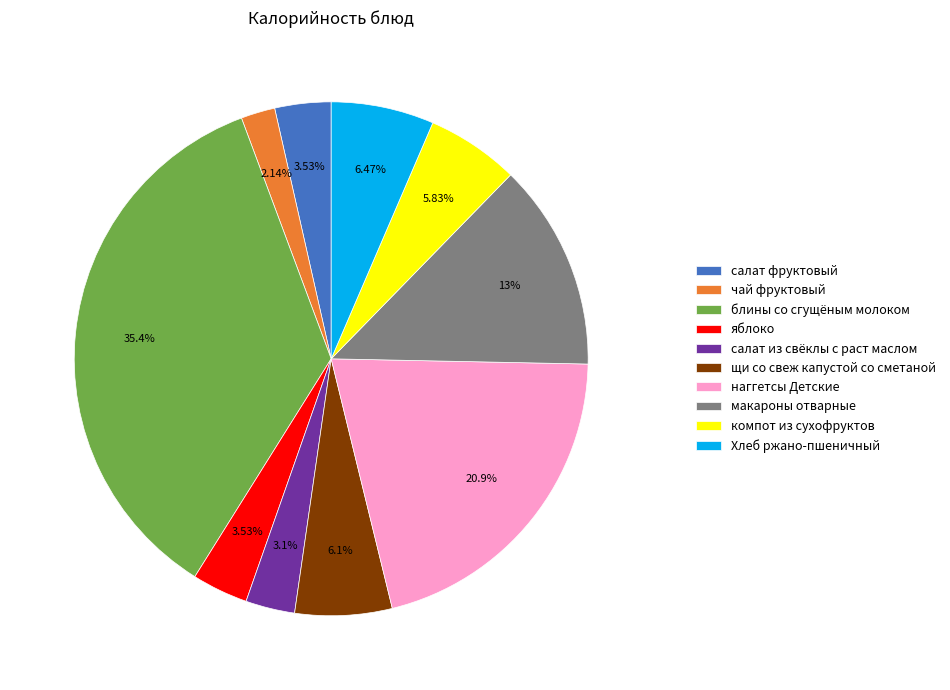

Between щи со свеж капустой со сметаной and чай фруктовый, which is larger?

щи со свеж капустой со сметаной